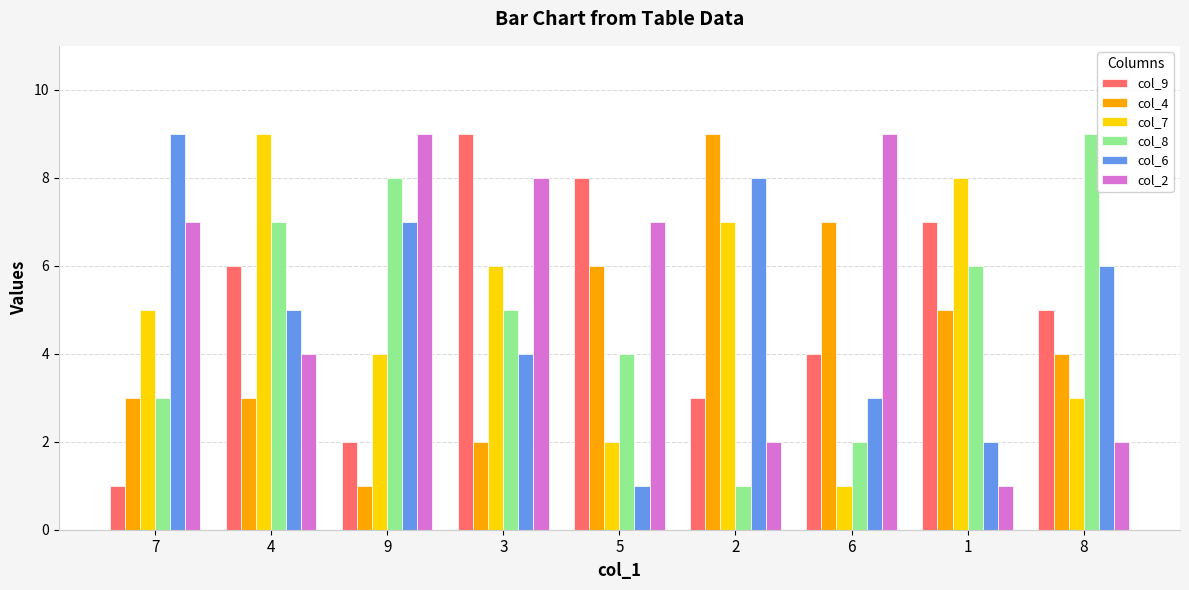

The value of col_2 at 5 is 3. True or false?

False